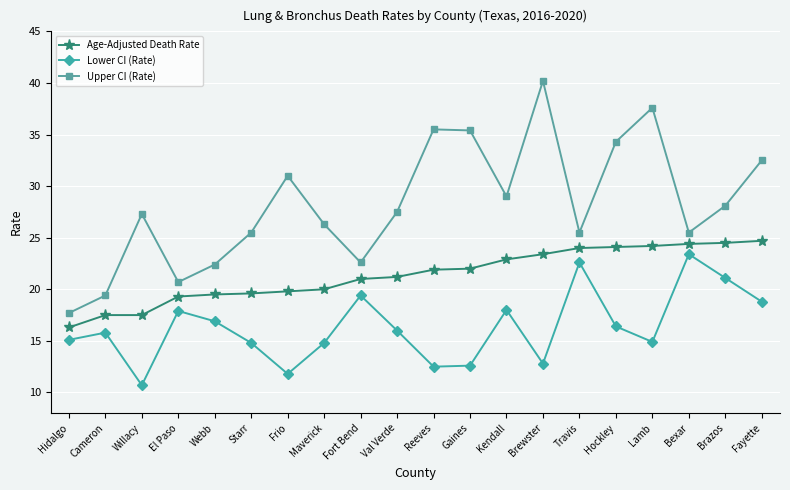

Between Frio and Maverick, which series saw the biggest shift?

Upper CI (Rate)